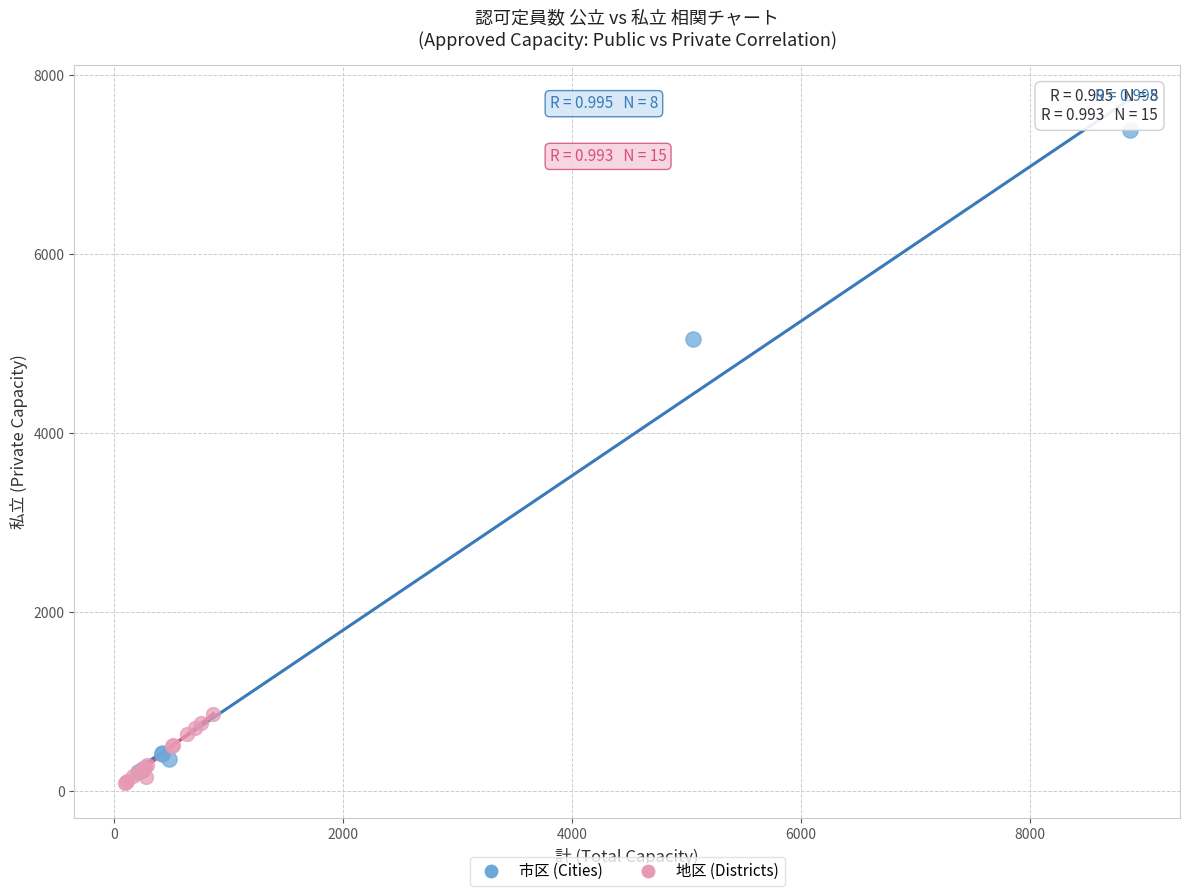

Which series has the largest Y range (max minus min)?

市区 (Cities)